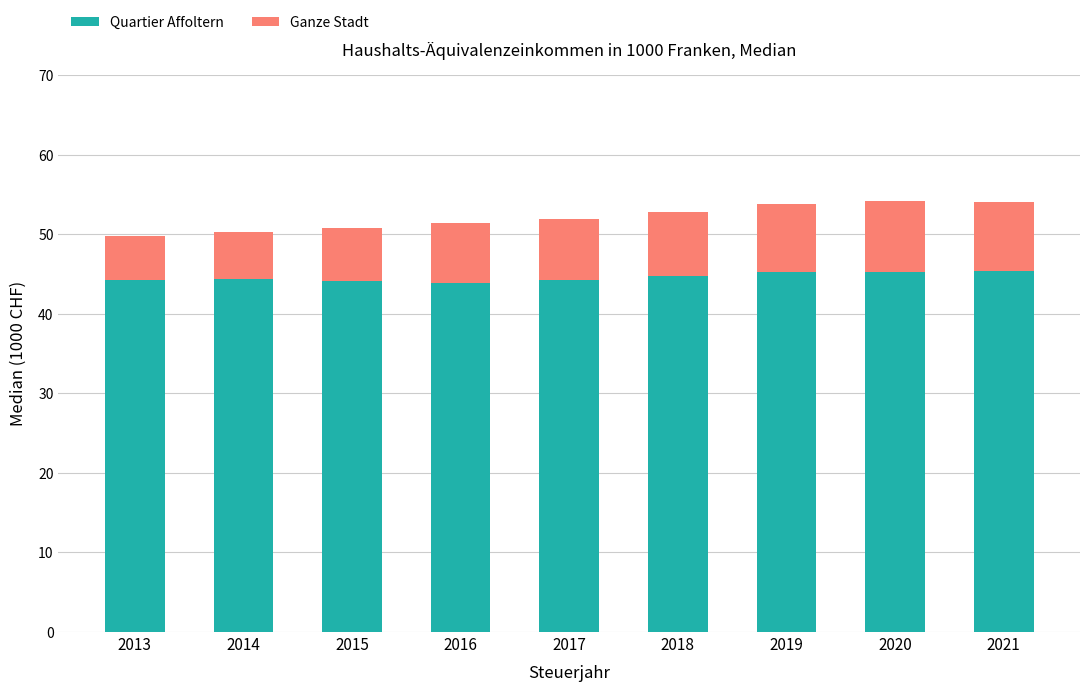

What is the total value across all series at 2018?

52.8